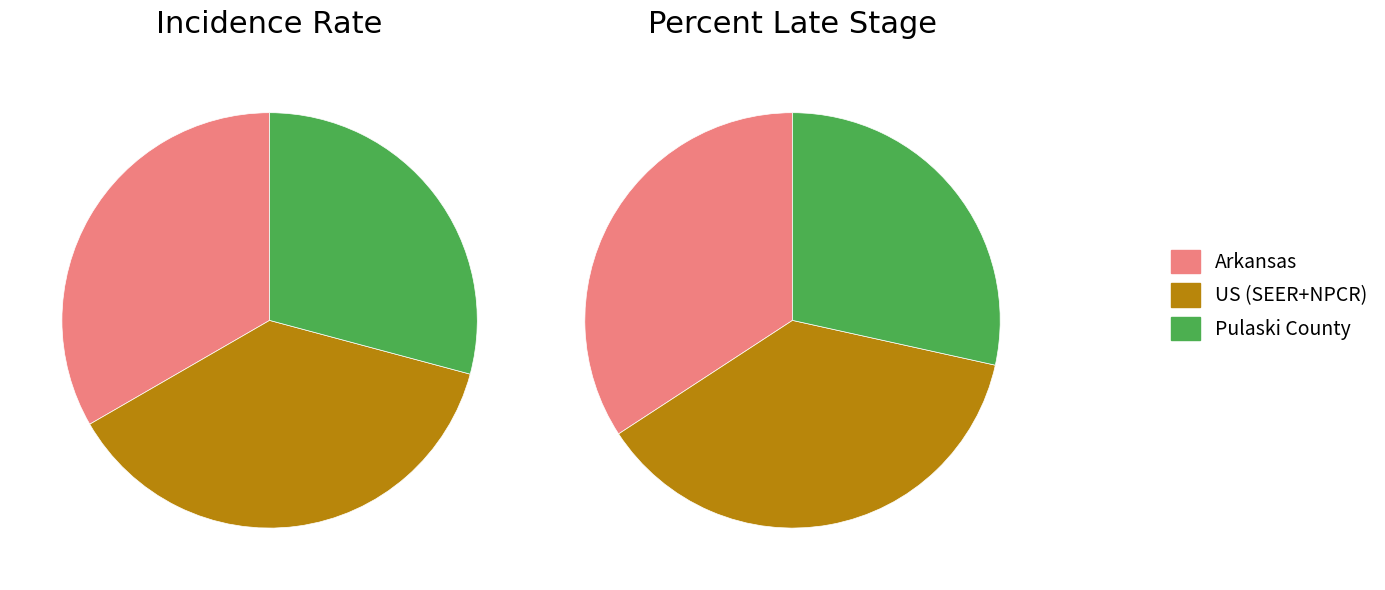

Count the number of slices in the pie.

3